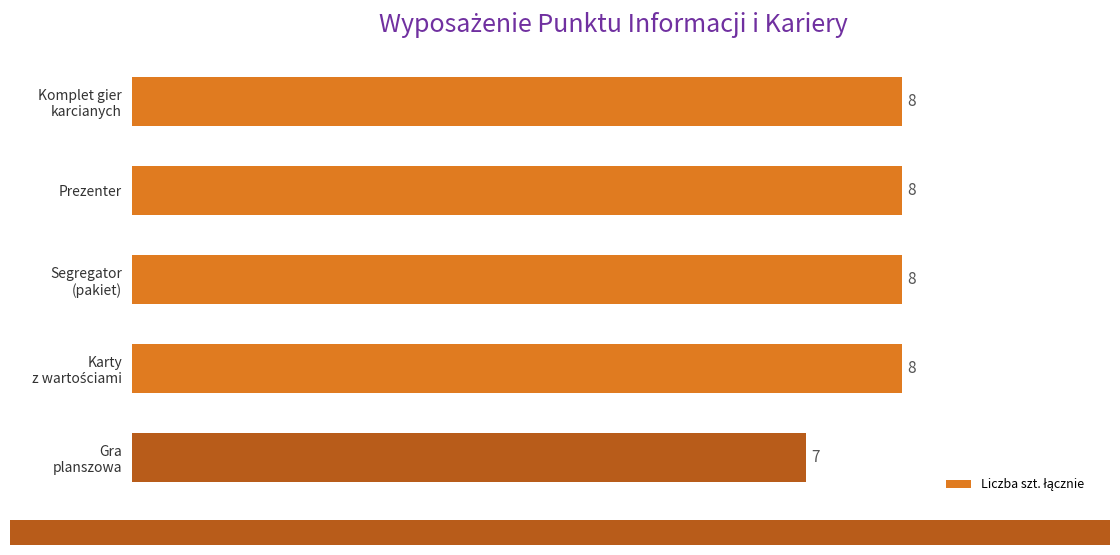

Does the chart contain any negative values?

No